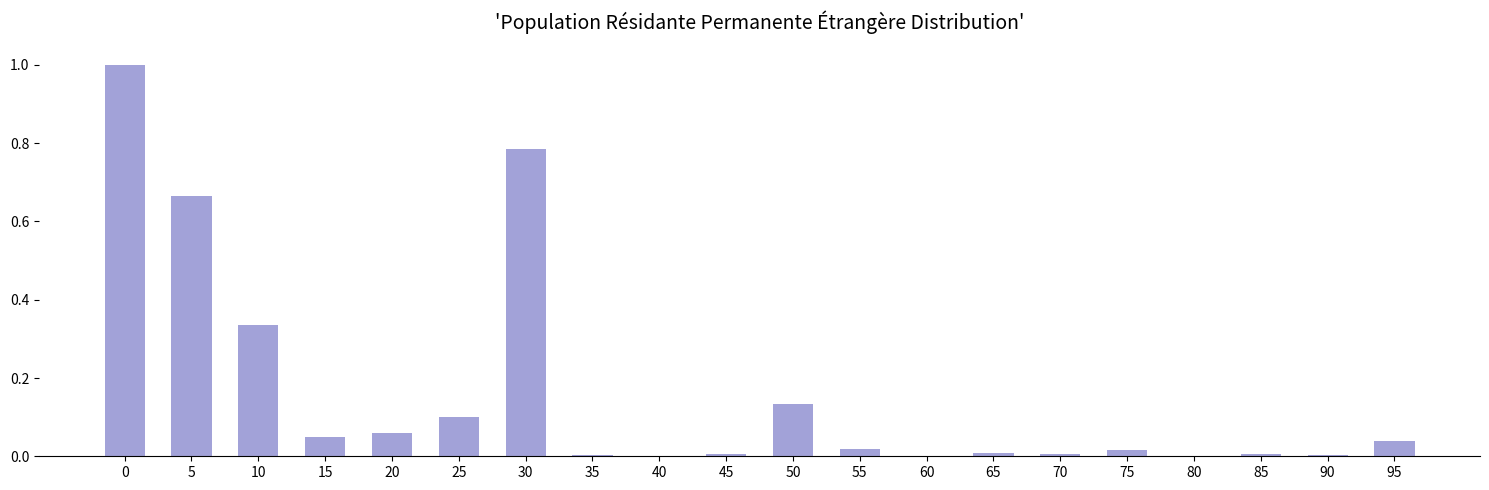

The chart shows a value of 0.1 at 95. True or false?

False